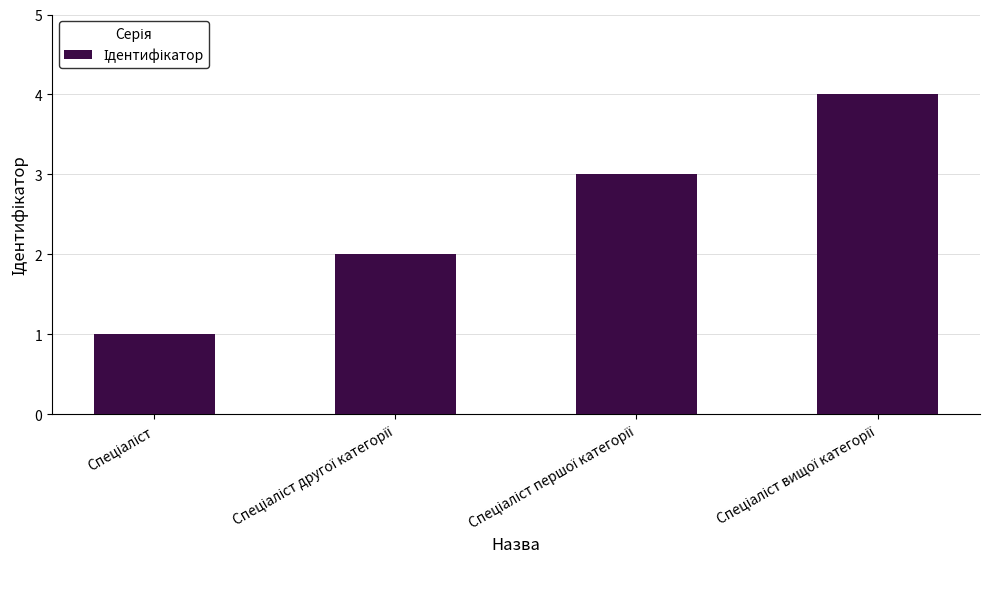

What is the difference between the maximum and minimum values?

3